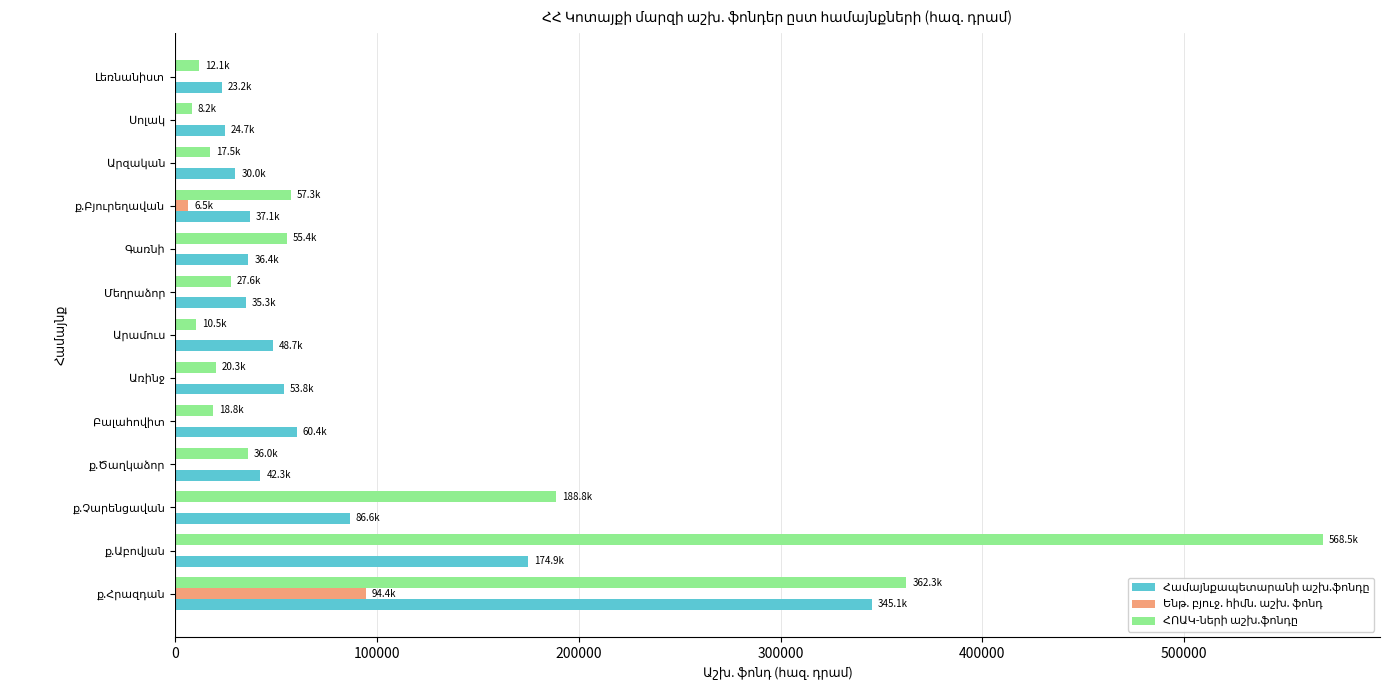

What is the maximum value shown in the chart?

568535.5